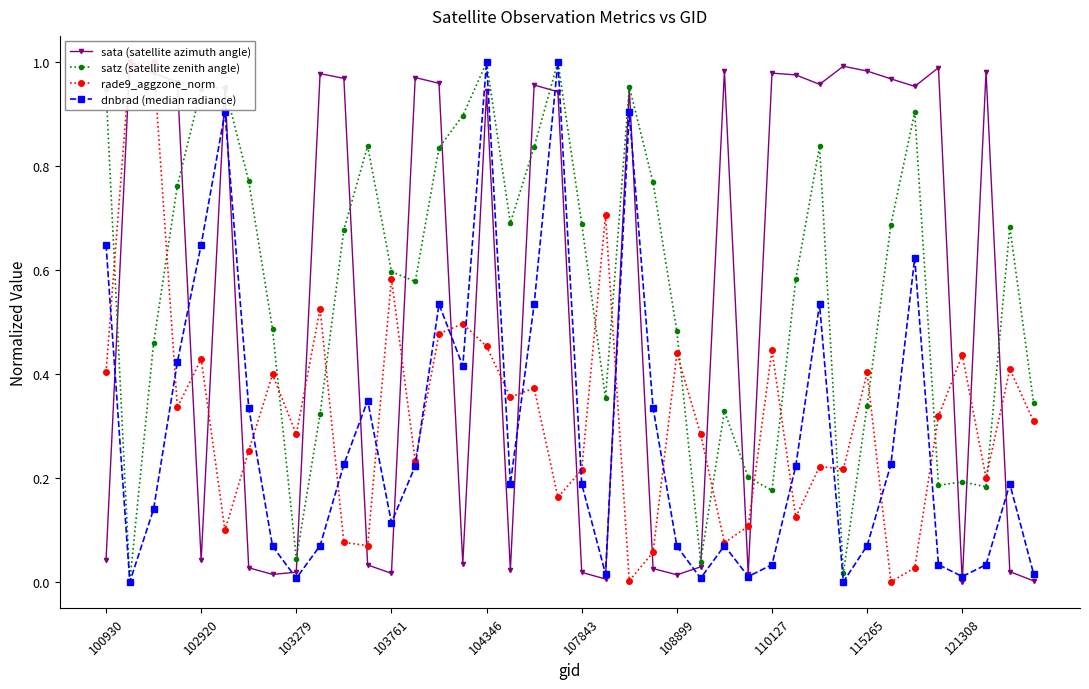

True or false: satz (satellite zenith angle) has more than 2 interior local peaks.

True